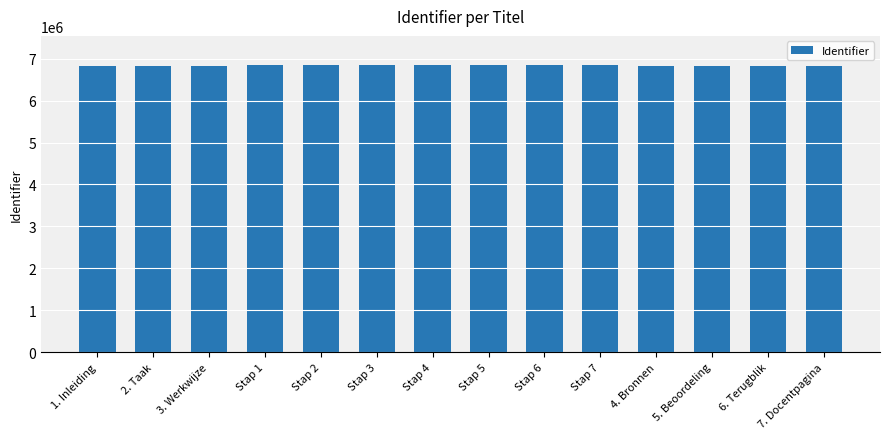

What is the label of the 3rd bar from the left?

3. Werkwijze